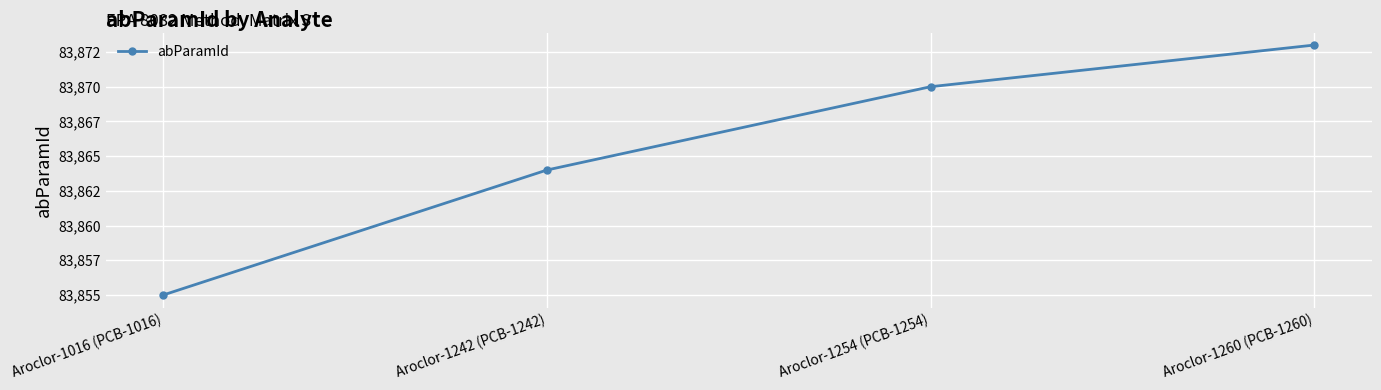

True or false: the data shows 44118 at Aroclor-1242 (PCB-1242).

False